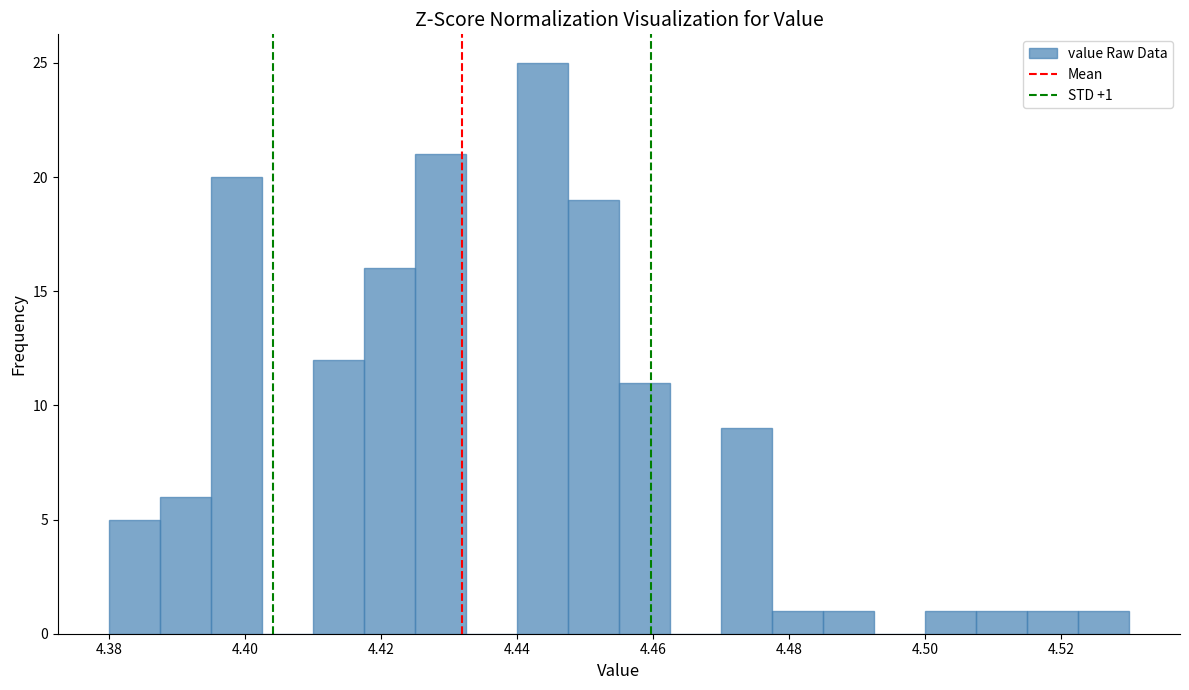

Around what value on the x-axis is the tallest bar? Give the approximate position of its centre, as read against the axis.

4.444